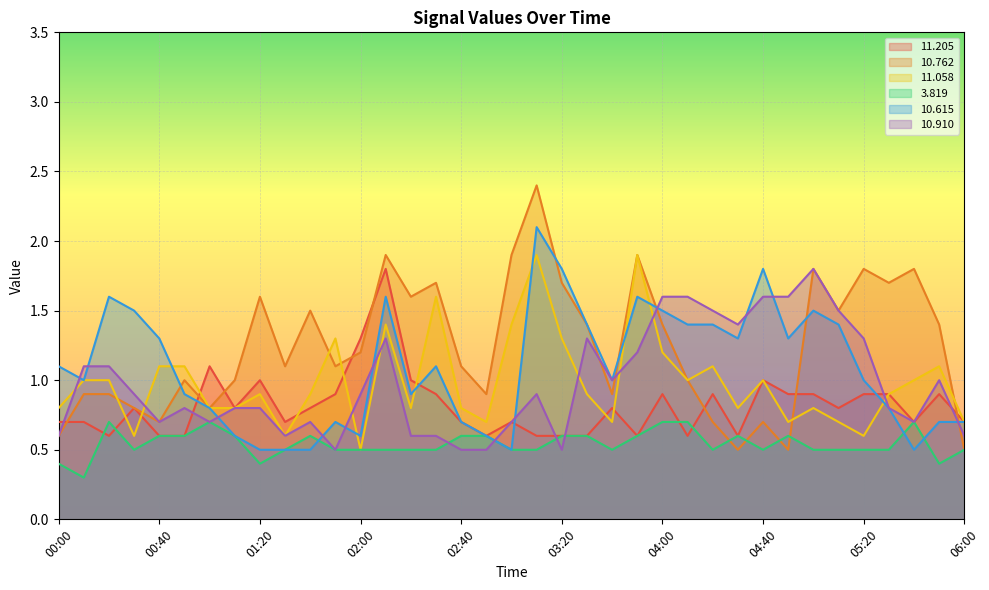

Between 04:10 and 02:10, which is larger?

02:10